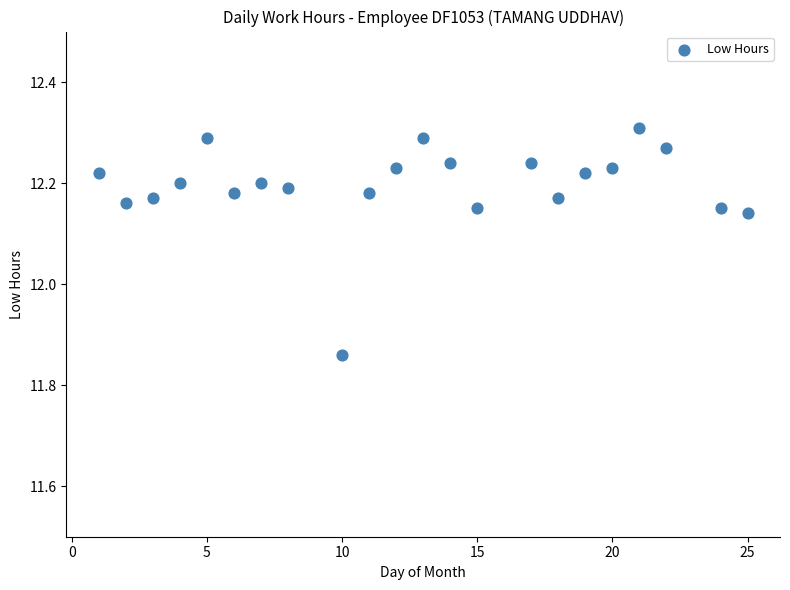

What is the range of X values (max minus min)?

24.0